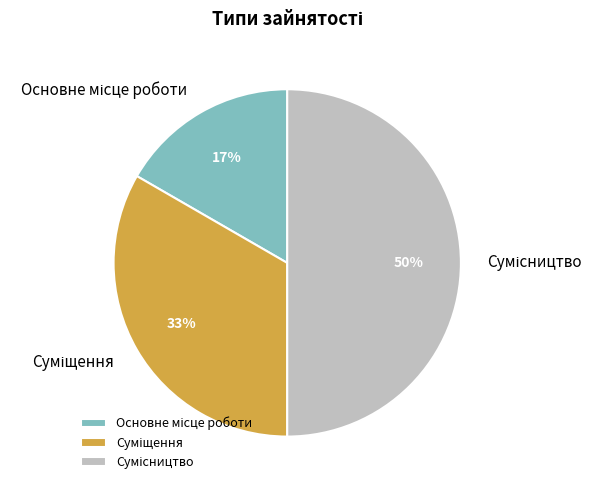

To the nearest percent, what is the difference between the largest and smallest slice percentages?

33%